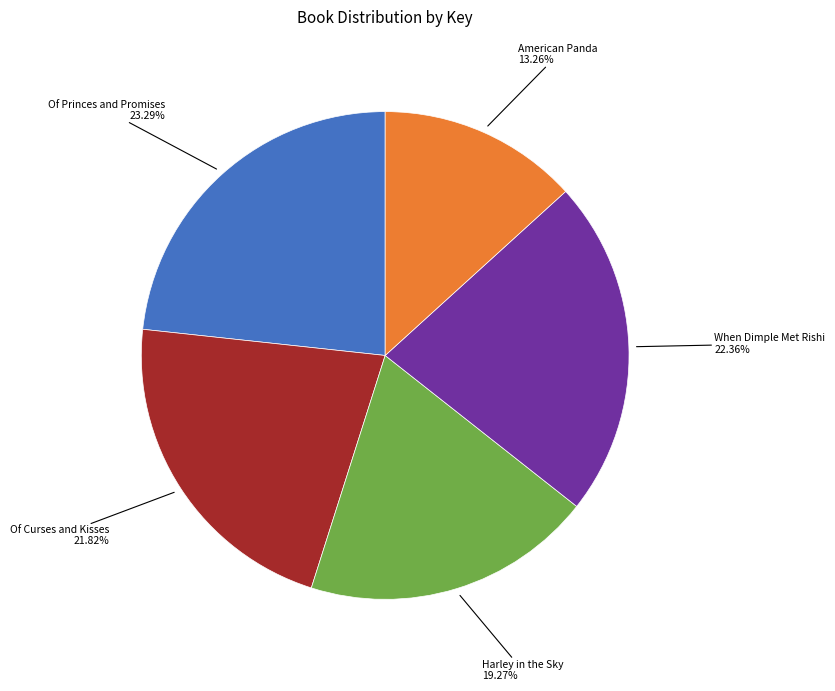

Is there any slice that represents more than half of the pie?

No